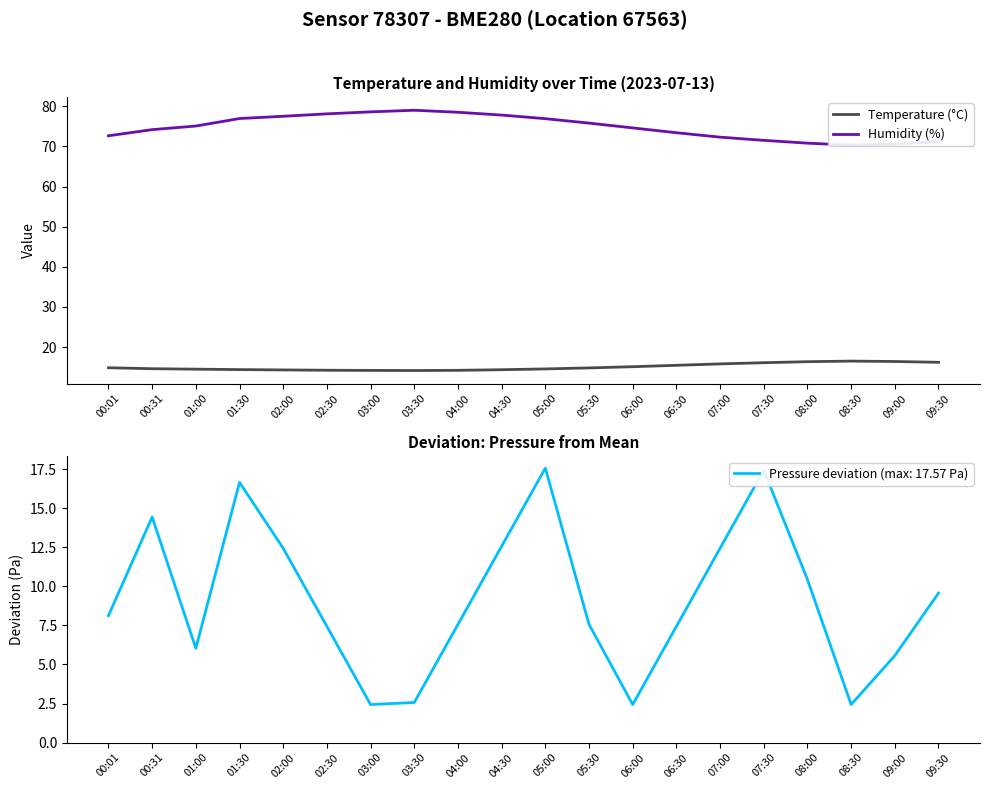

What value does the Temperature (°C) series have at 01:30?

14.4